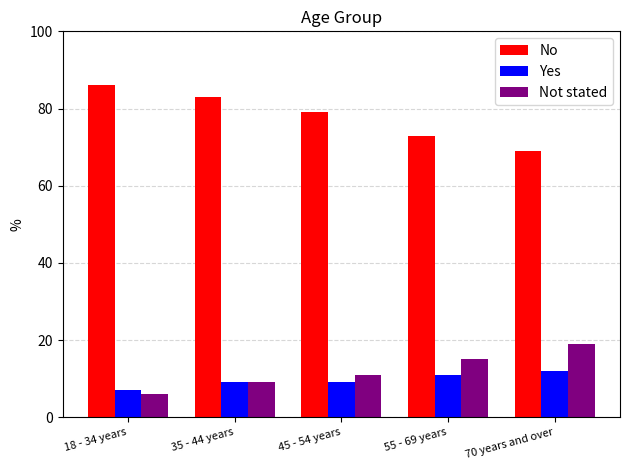

Which category has the lowest value in the Not stated series?

18 - 34 years